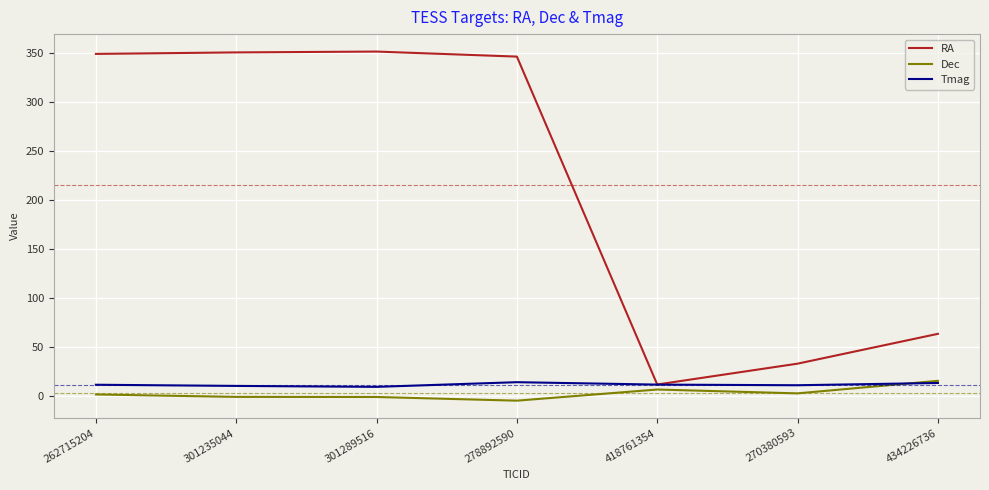

What is the difference between the Dec values at 434226736 and 418761354?

8.9